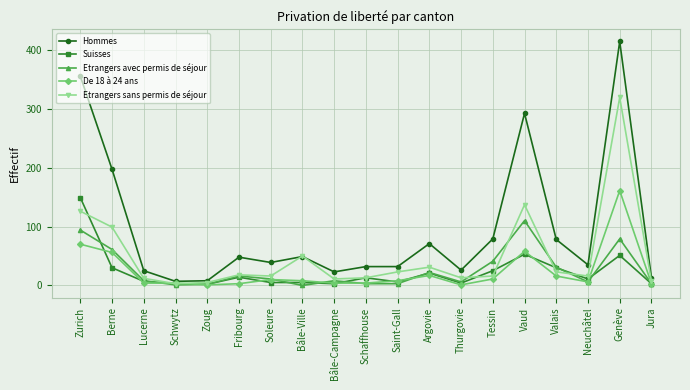

What is the difference between the Suisses values at Valais and Thurgovie?

26